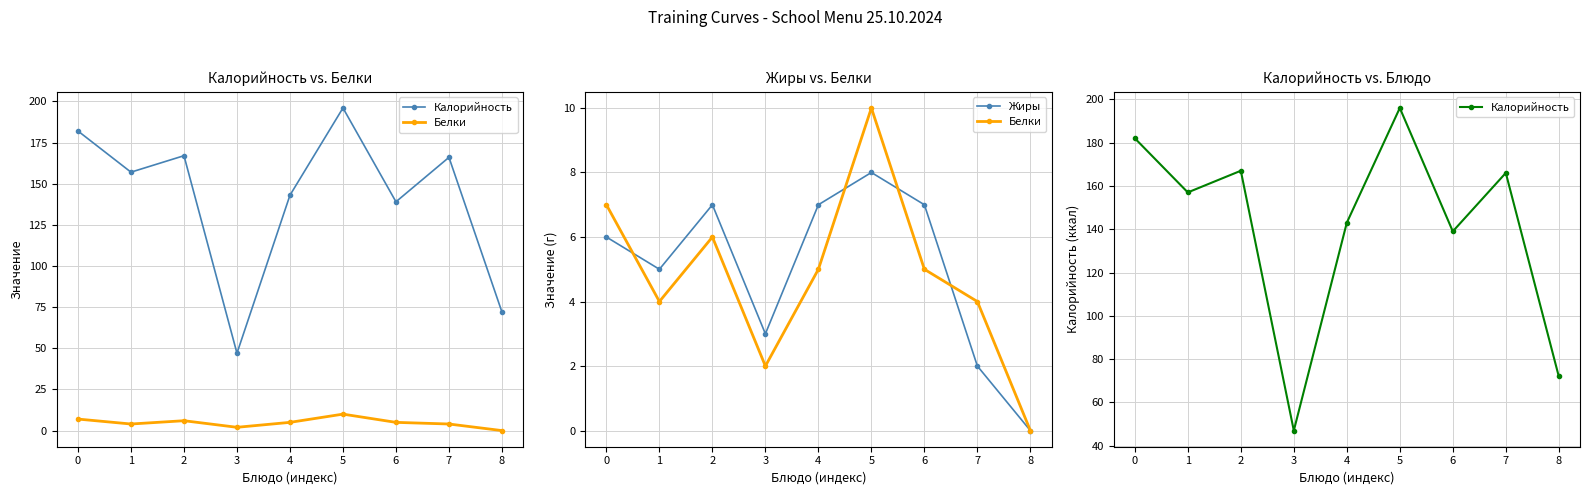

What is the difference between the highest and lowest values at 1?

153